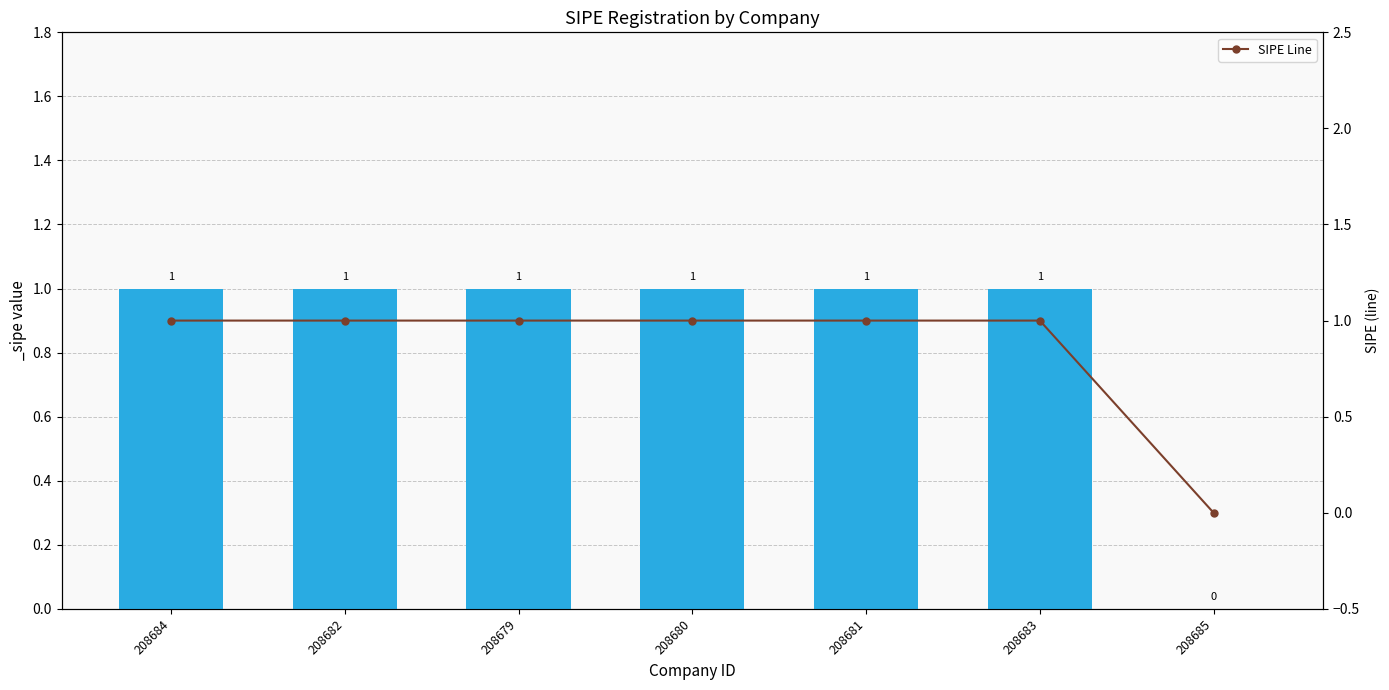

Rank the categories by value from lowest to highest.

208685, 208684, 208682, 208679, 208680, 208681, 208683